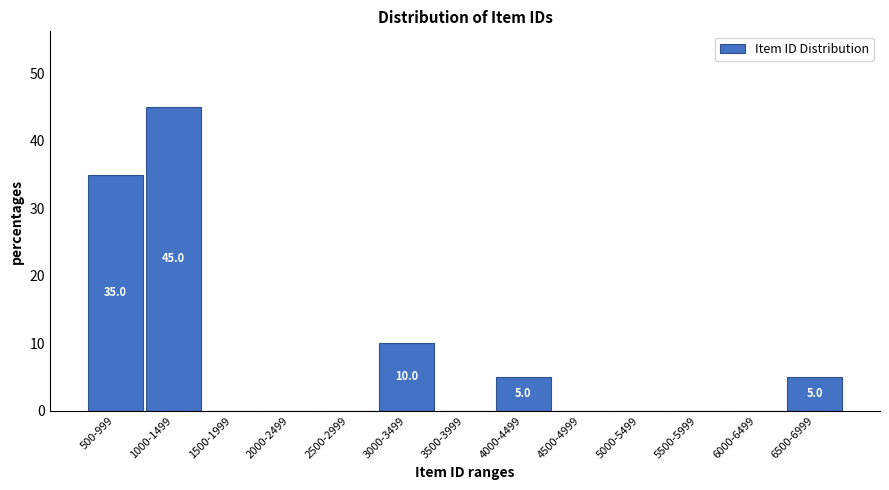

Reading left to right, what are all the values shown in this chart?

500-999=35	1000-1499=45	1500-1999=0	2000-2499=0	2500-2999=0	3000-3499=10	3500-3999=0	4000-4499=5	4500-4999=0	5000-5499=0	5500-5999=0	6000-6499=0	6500-6999=5